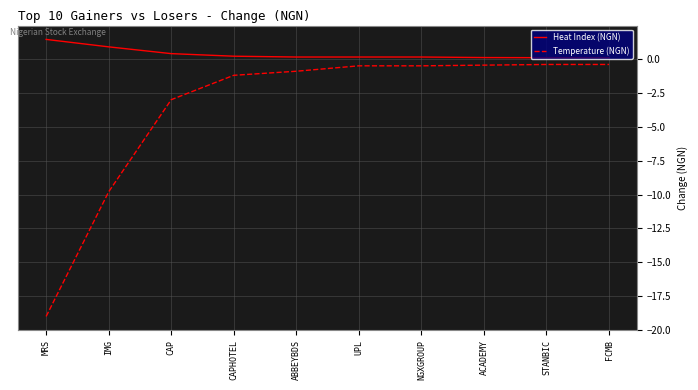

Count the number of categories in the chart.

10